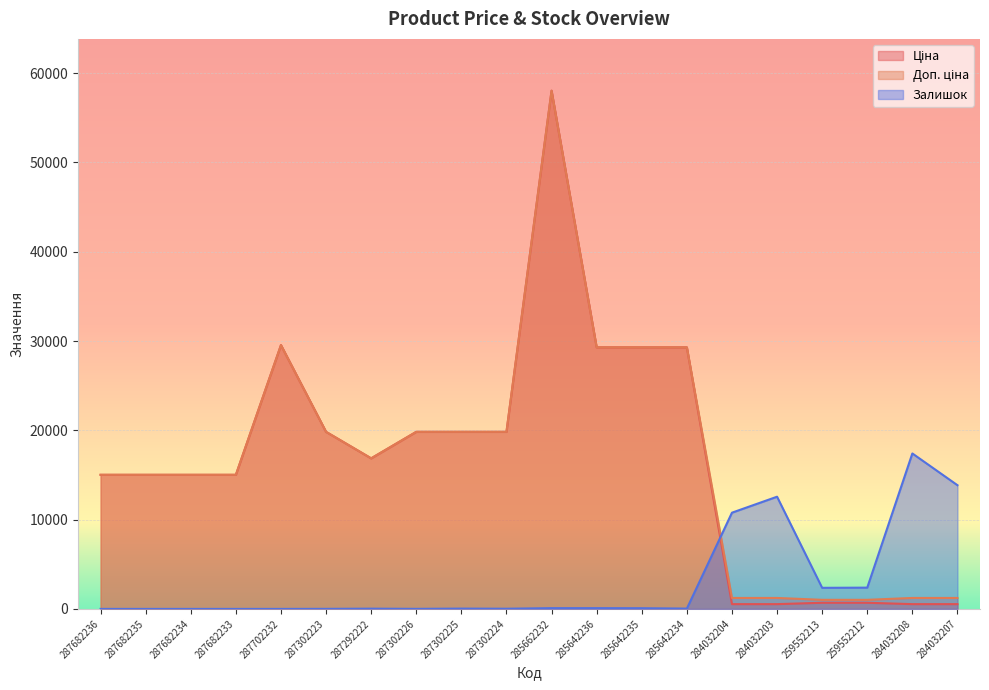

The Ціна series shows 8320.2 at 285642235. True or false?

False